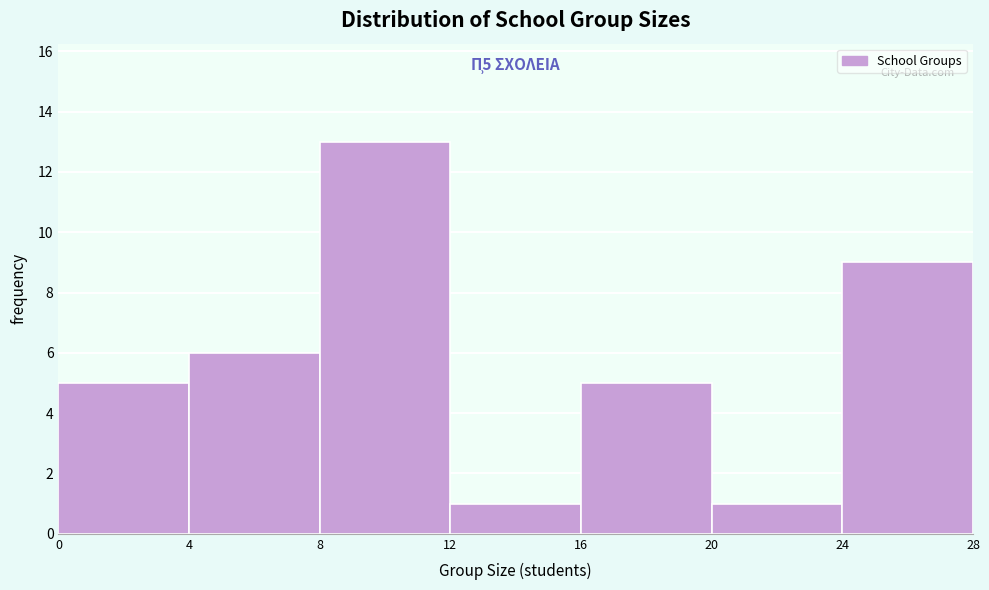

Over which range of the x-axis is the bar tallest?

8 to 12